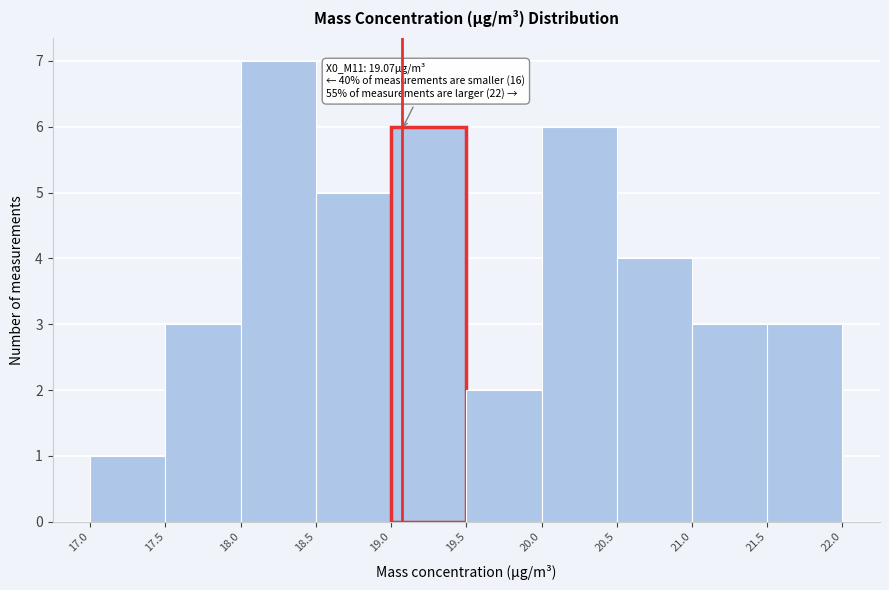

Over which range of the x-axis is the bar tallest?

18.0 to 18.5